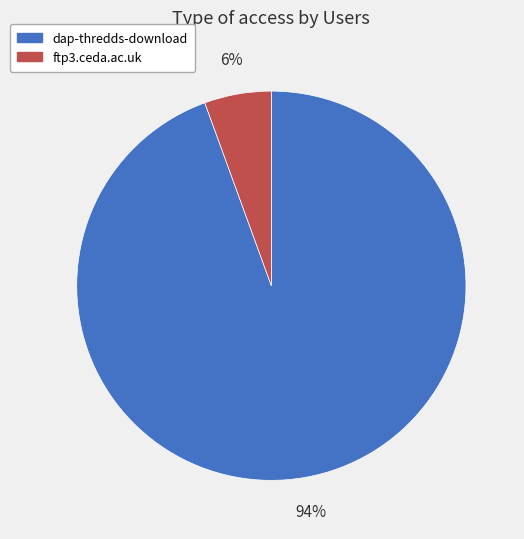

To the nearest percent, what is the combined percentage of dap-thredds-download and ftp3.ceda.ac.uk?

100%